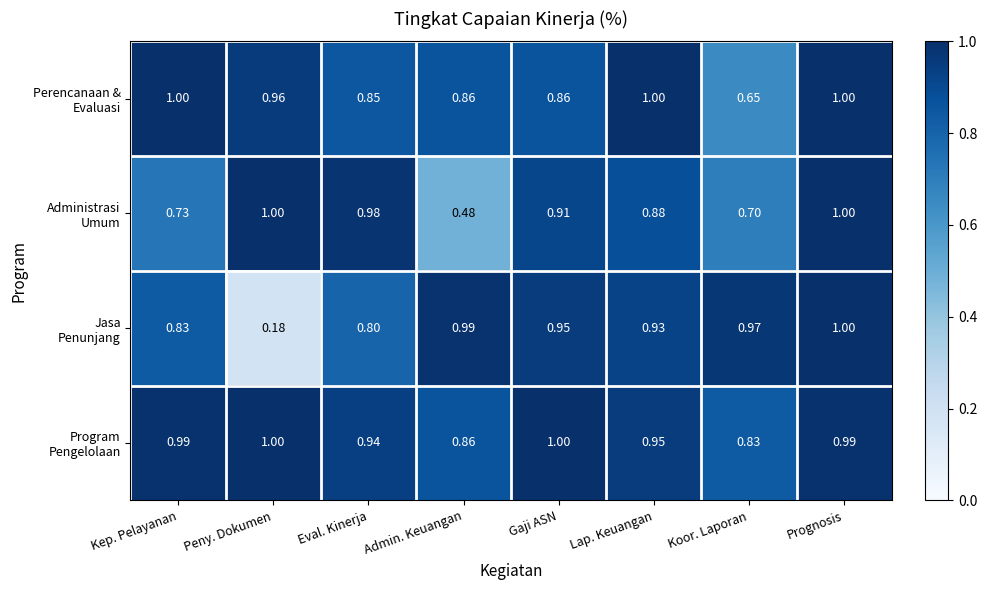

Which category has the lowest value across all series?

Peny. Dokumen